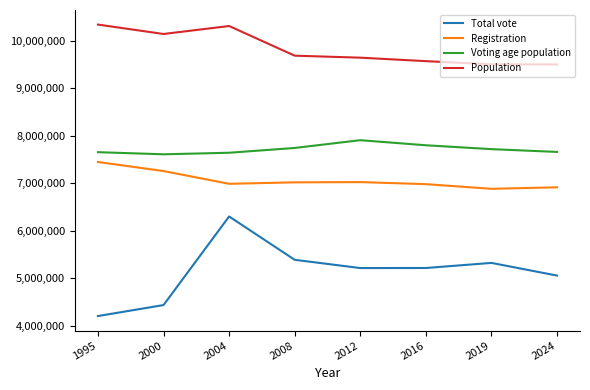

At how many categories does at least one series exceed 5111834?

8